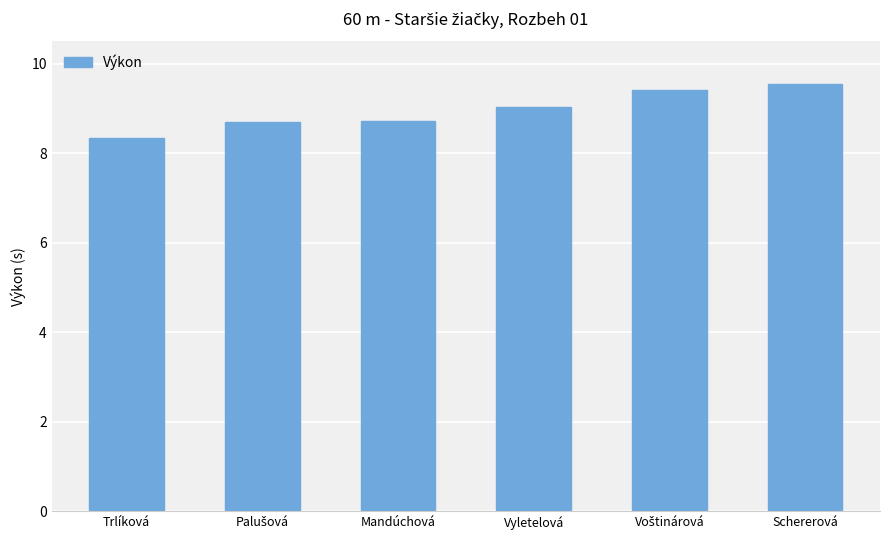

What is the change in value from Vyletelová to Schererová?

+0.5